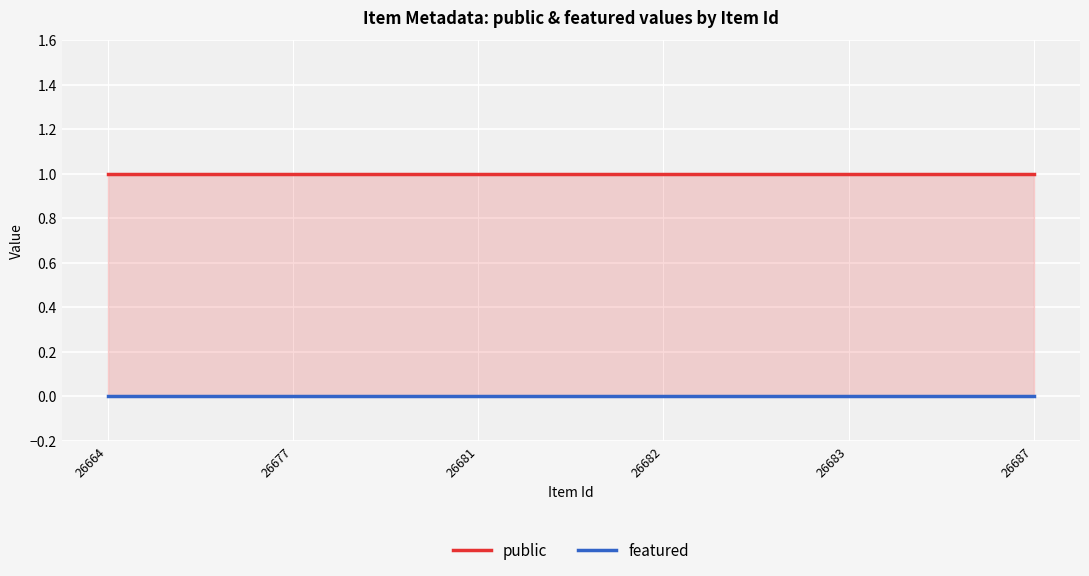

What is the lowest value of the public series?

1